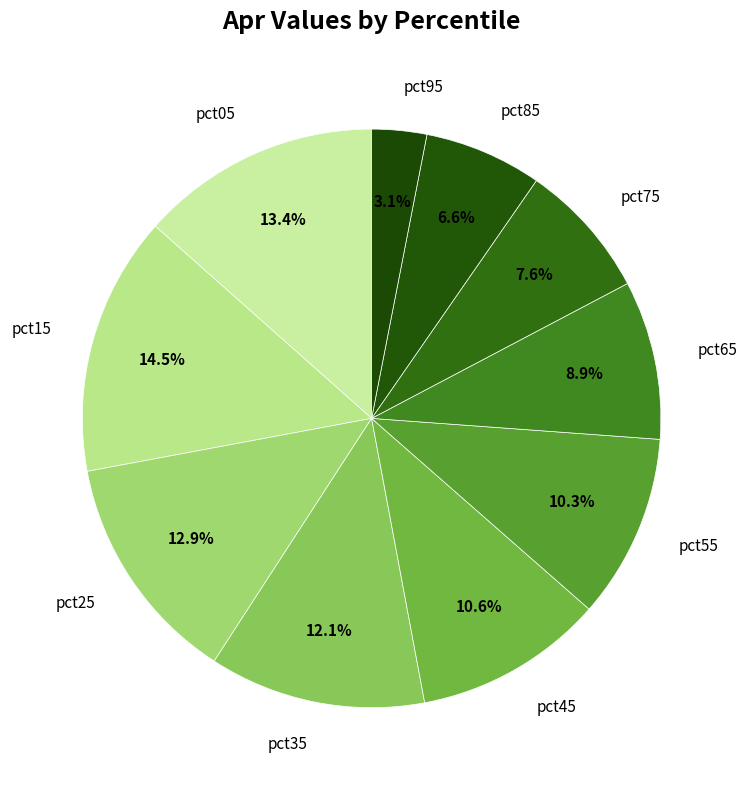

How many slices are in this pie chart?

10